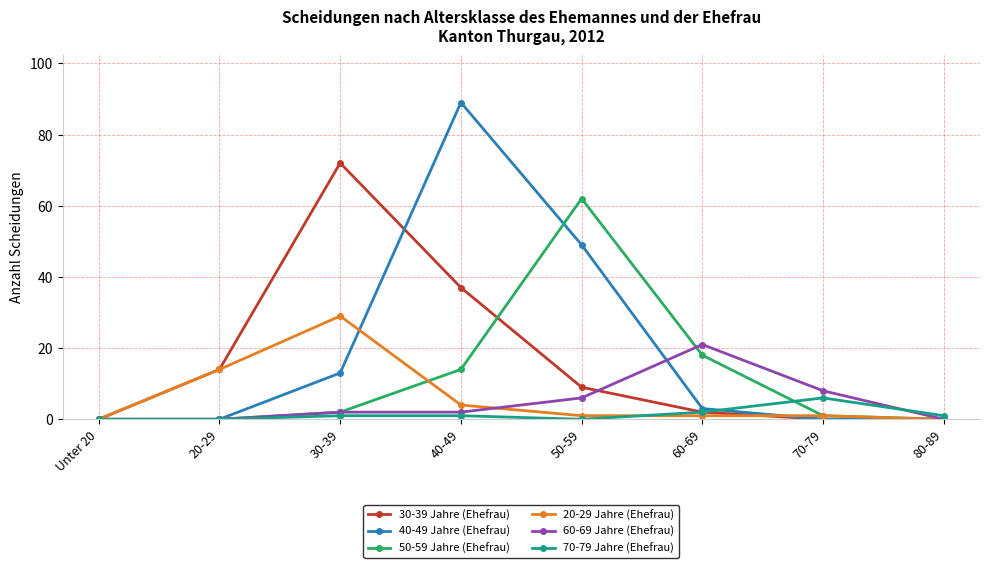

List the series in order of their peak value, lowest first.

70-79 Jahre (Ehefrau), 60-69 Jahre (Ehefrau), 20-29 Jahre (Ehefrau), 50-59 Jahre (Ehefrau), 30-39 Jahre (Ehefrau), 40-49 Jahre (Ehefrau)